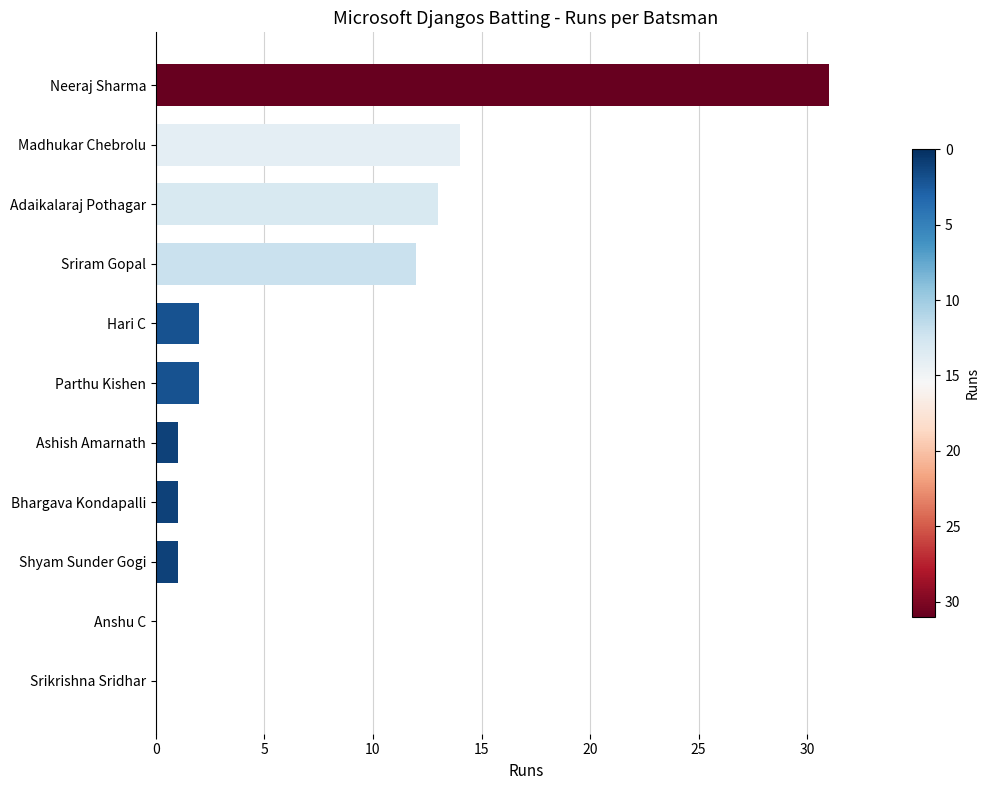

Count the number of categories in the chart.

11